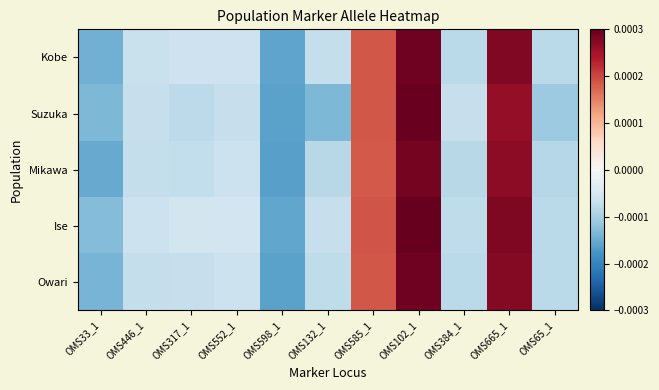

Which series has the largest total across all categories?

Ise